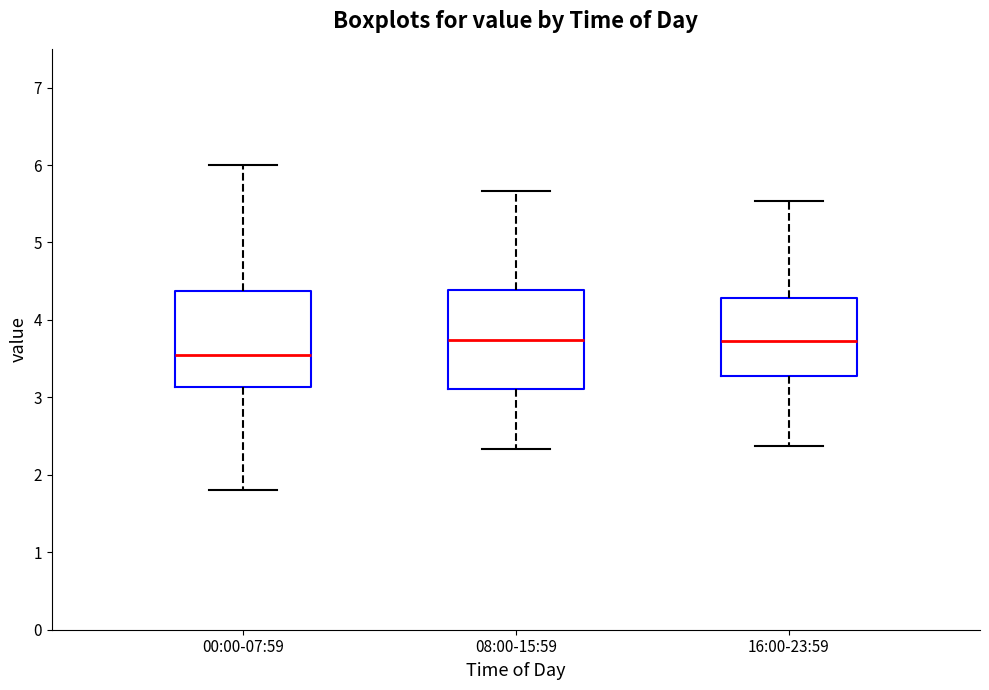

Where does the upper whisker of the box for 08:00-15:59 end on the y-axis? The values are not printed on the chart, so give them approximately, as read against the axis.

5.7